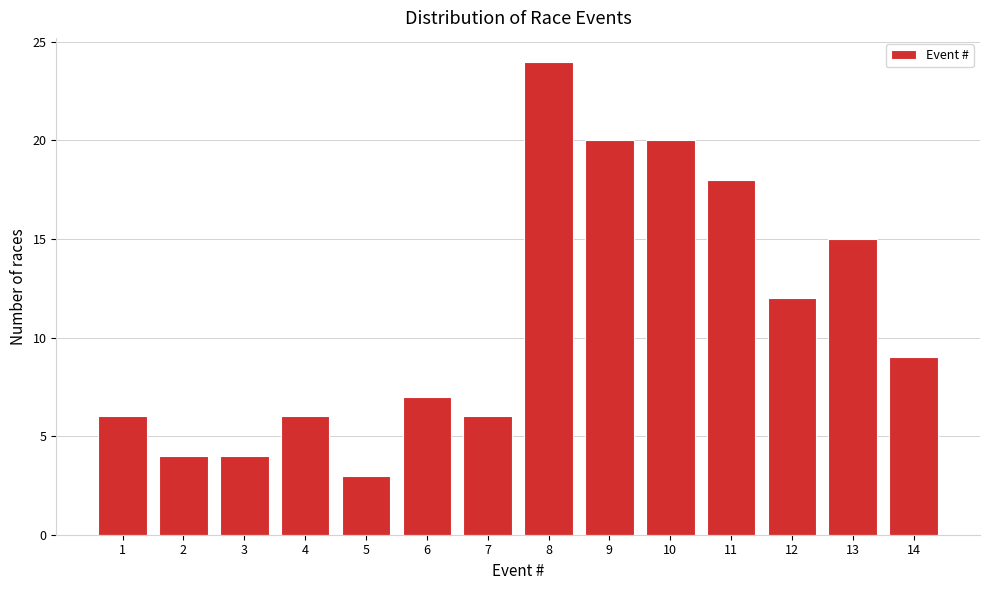

Reading right to left, list all the values displayed in this chart.

9	15	12	18	20	20	24	6	7	3	6	4	4	6